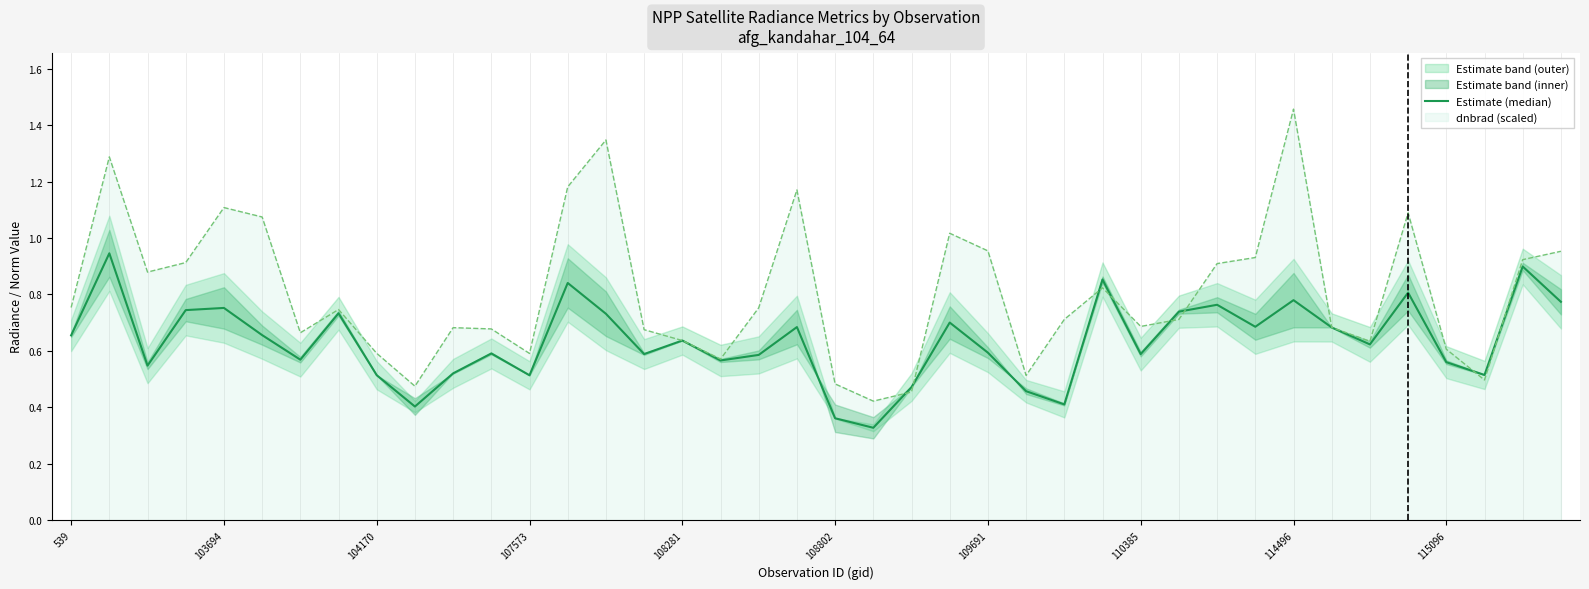

What is the difference between the maximum and minimum values?

0.6